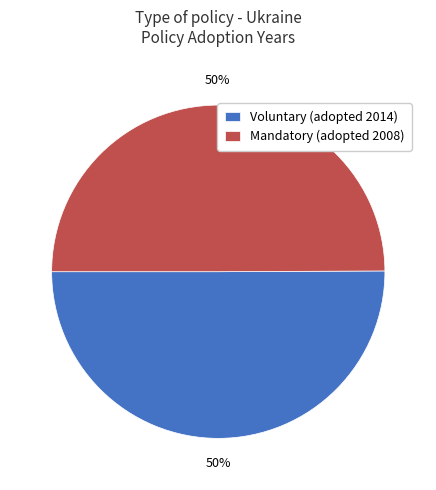

Approximately how many times larger is the value at Voluntary (adopted 2014) compared to Mandatory (adopted 2008)?

1.0